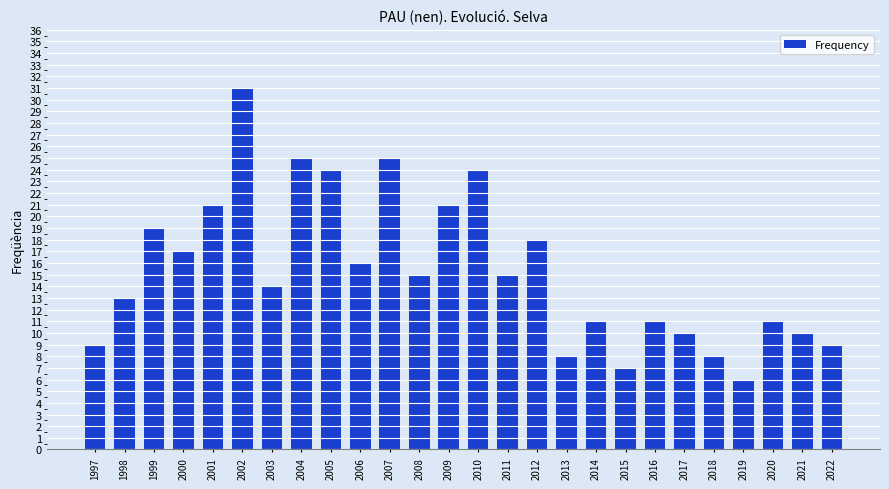

What is the value of the 9th bar from the left?

24